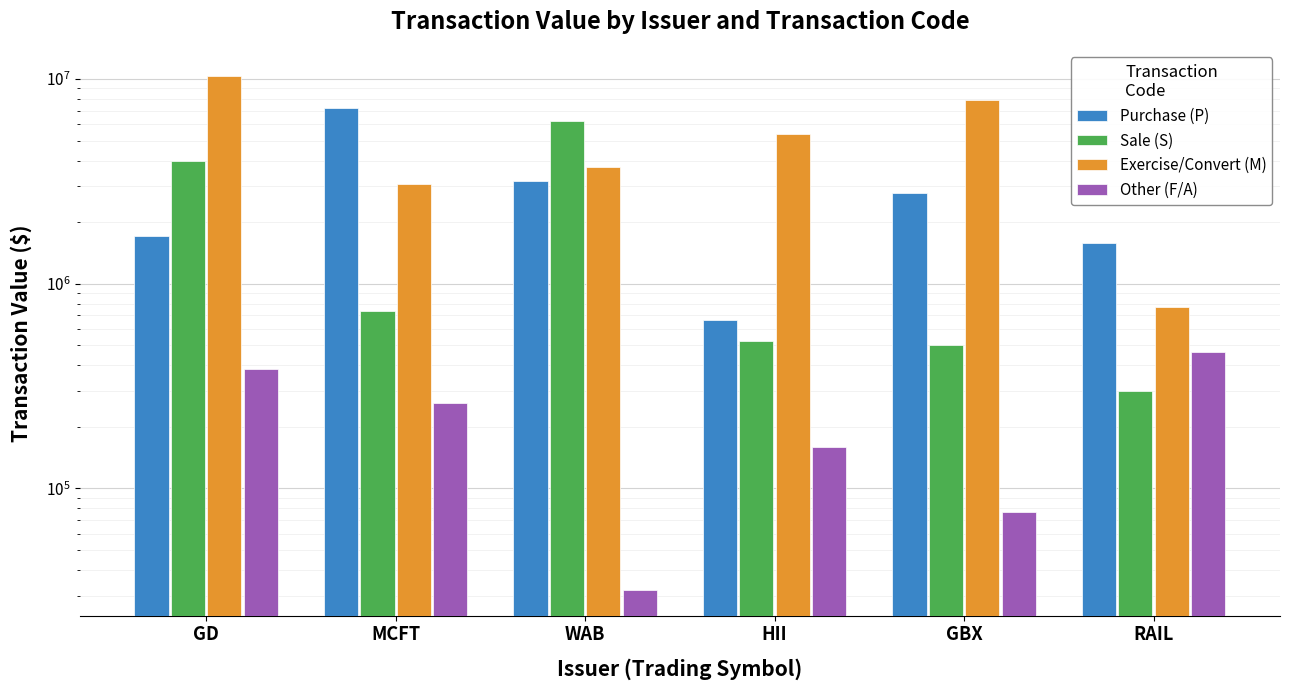

What is the difference between the highest and lowest values at MCFT?

6994351